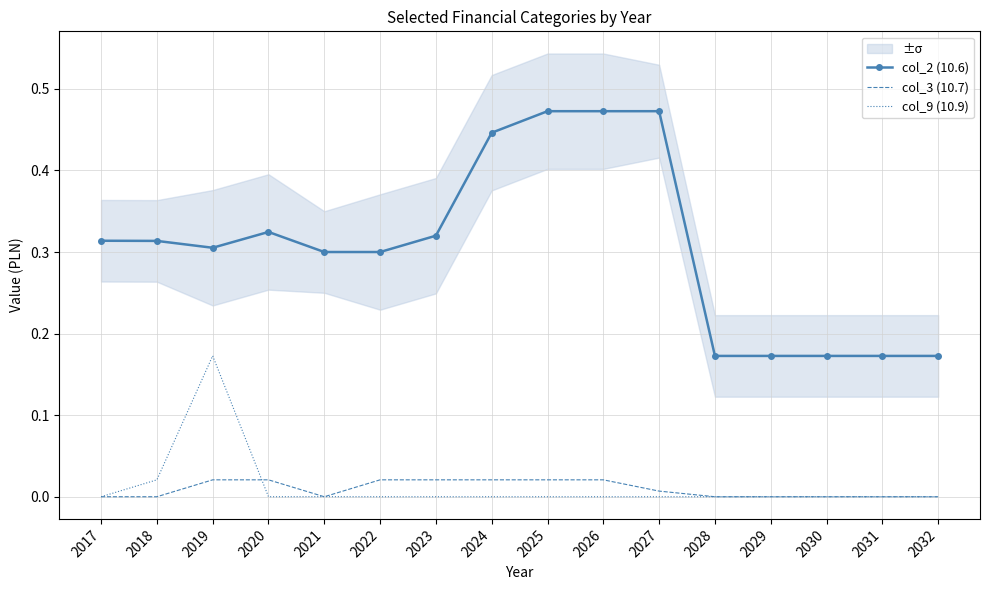

Reading left to right, list all the values displayed in this chart.

col_2 (10.6): 2017=0.3	2018=0.3	2019=0.3	2020=0.3	2021=0.3	2022=0.3	2023=0.3	2024=0.4	2025=0.5	2026=0.5	2027=0.5	2028=0.2	2029=0.2	2030=0.2	2031=0.2	2032=0.2
col_3 (10.7): 2017=0.0	2018=0.0	2019=0.0	2020=0.0	2021=0.0	2022=0.0	2023=0.0	2024=0.0	2025=0.0	2026=0.0	2027=0.0	2028=0.0	2029=0.0	2030=0.0	2031=0.0	2032=0.0
col_9 (10.9): 2017=0.0	2018=0.0	2019=0.2	2020=0.0	2021=0.0	2022=0.0	2023=0.0	2024=0.0	2025=0.0	2026=0.0	2027=0.0	2028=0.0	2029=0.0	2030=0.0	2031=0.0	2032=0.0